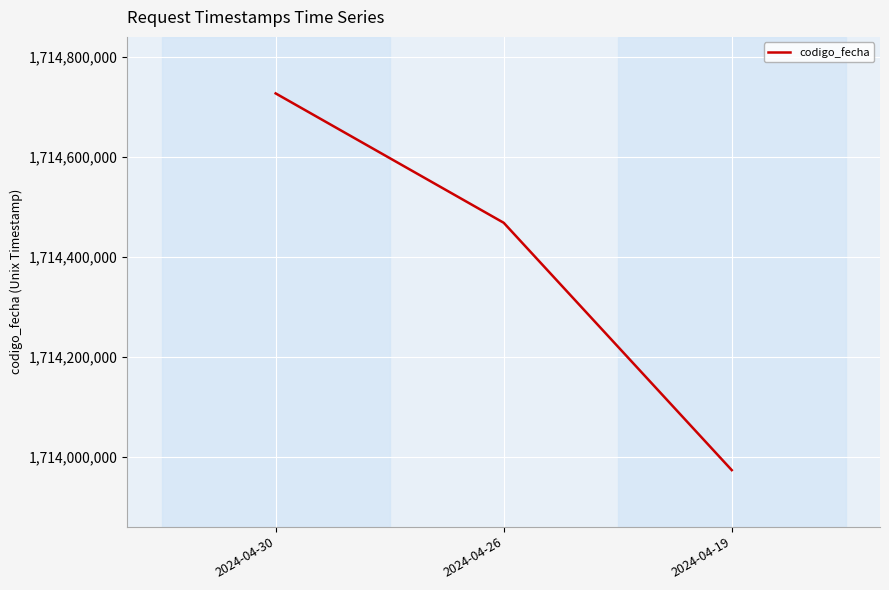

At which category does the chart reach its minimum across all series?

2024-04-19